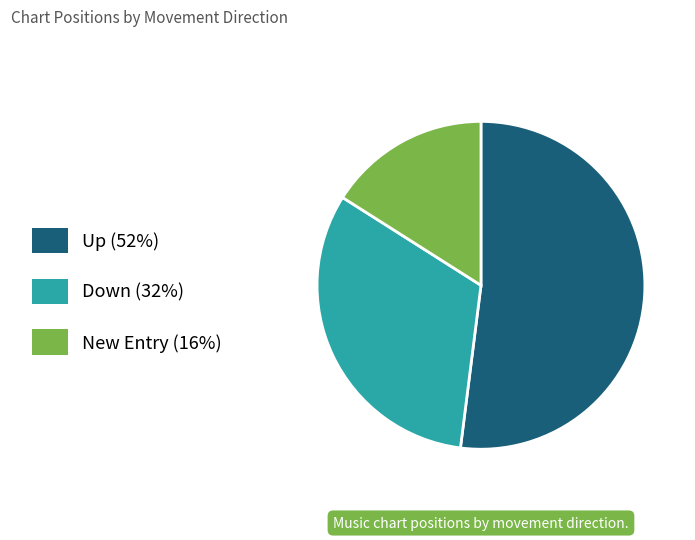

Rank the categories by value from lowest to highest.

New Entry (16%), Down (32%), Up (52%)